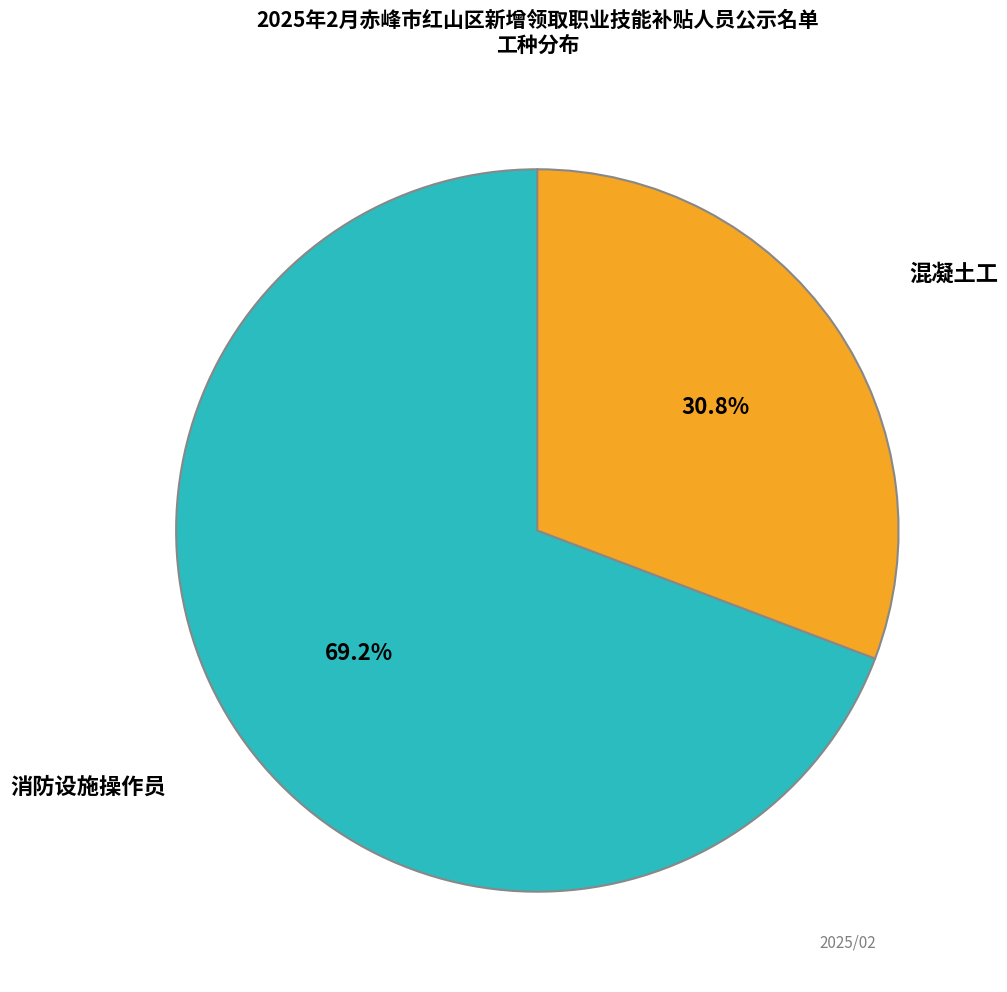

Rank the categories by value from highest to lowest.

消防设施操作员, 混凝土工